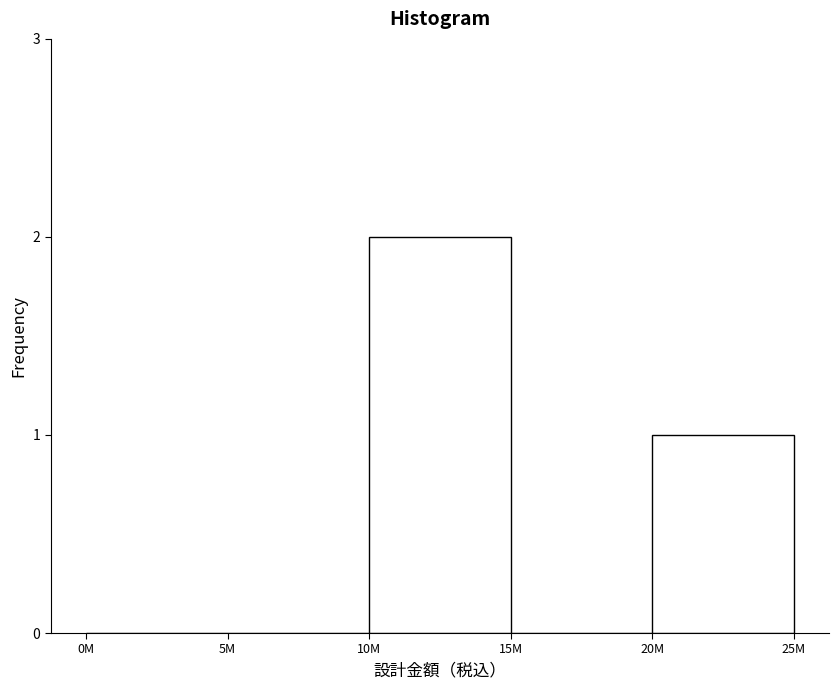

Reading left to right, transcribe all the data shown in this chart.

0M=0	5M=0	10M=2	15M=0	20M=1